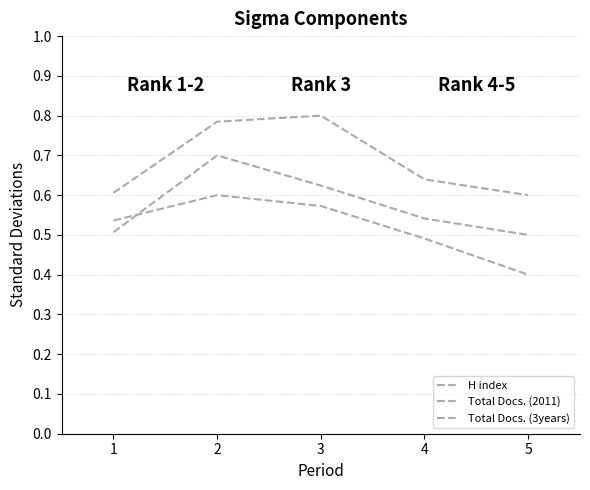

Does the chart display data point markers on the line(s)?

No